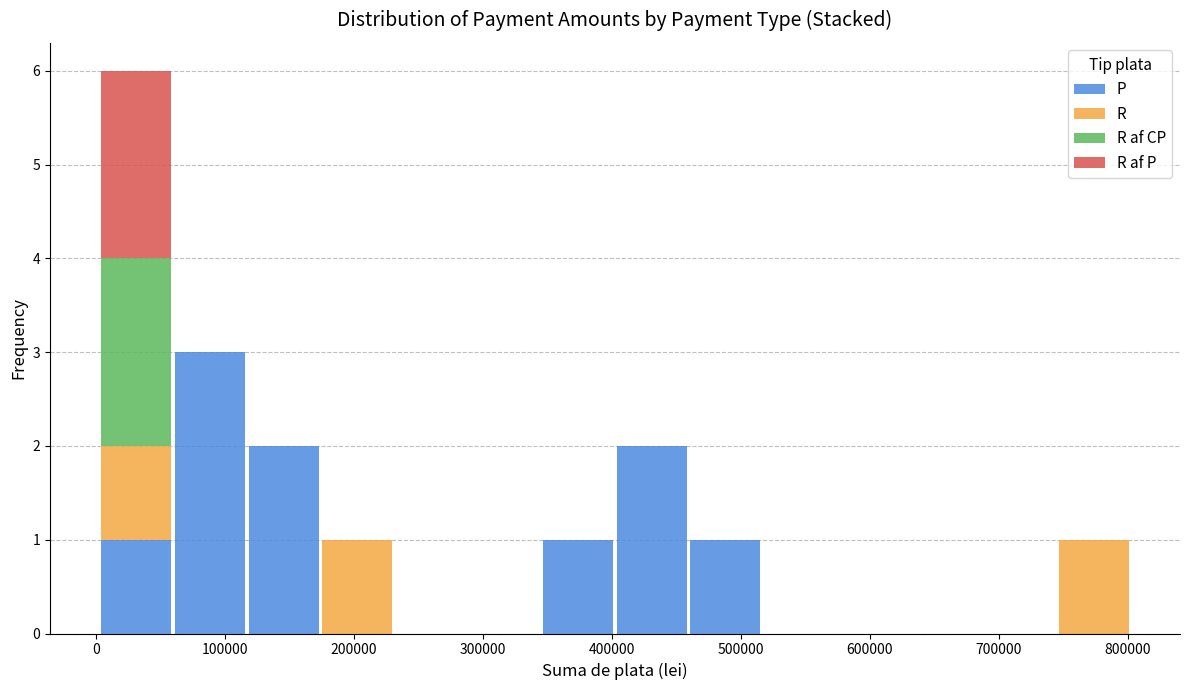

Reading left to right, list every stacked bar in this chart as the range it spans on the x-axis followed by its total height. Neither the bar edges nor the heights are printed on the chart, so give them approximately, as read against the axes.

0 to 60000: 6
60000 to 120000: 3
120000 to 170000: 2
170000 to 230000: 1
230000 to 290000: 0
290000 to 350000: 0
350000 to 400000: 1
400000 to 460000: 2
460000 to 520000: 1
520000 to 570000: 0
570000 to 630000: 0
630000 to 690000: 0
690000 to 750000: 0
750000 to 800000: 1